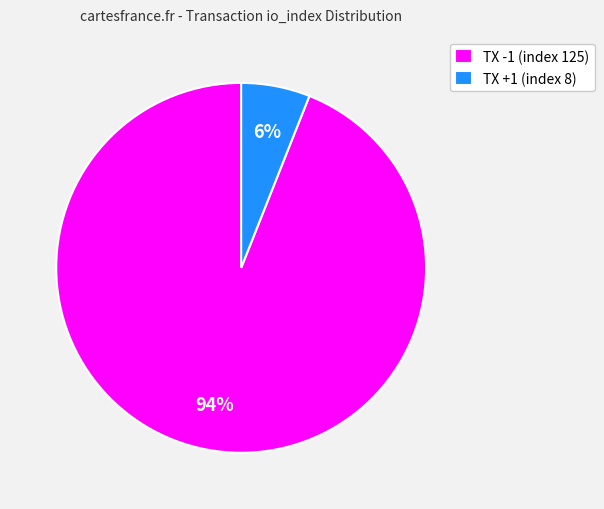

What is the largest slice in the pie chart?

TX -1 (index 125)